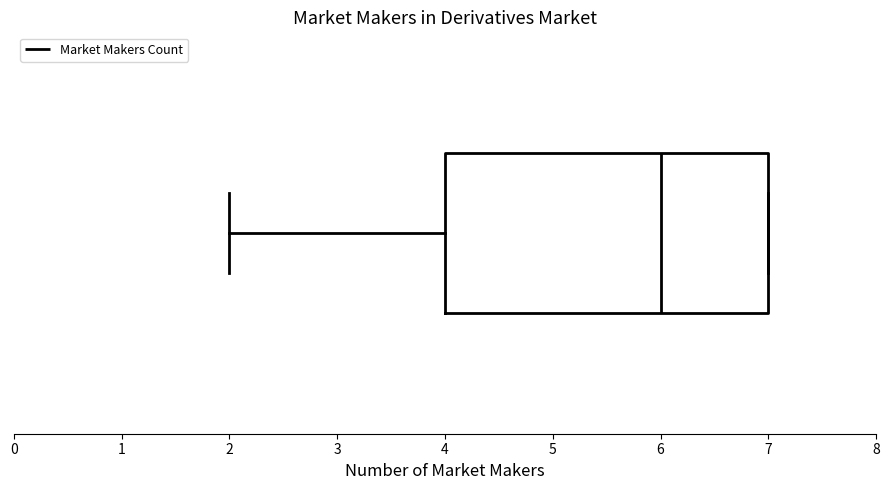

Read this box plot against the x-axis: the position of the median line, the range covered by the box, and the ends of both whiskers. The values are not printed on the chart, so give them approximately, as read against the axis.

median 6, box 4 to 7, whiskers 2 to 7